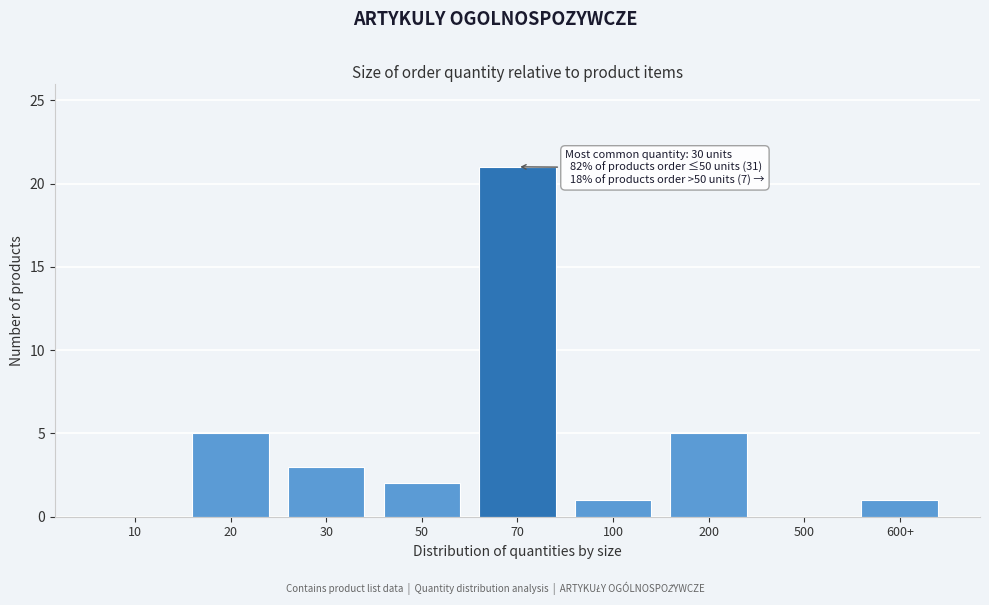

Reading left to right, list all the values displayed in this chart.

10=0	20=5	30=3	50=2	70=21	100=1	200=5	500=0	600+=1